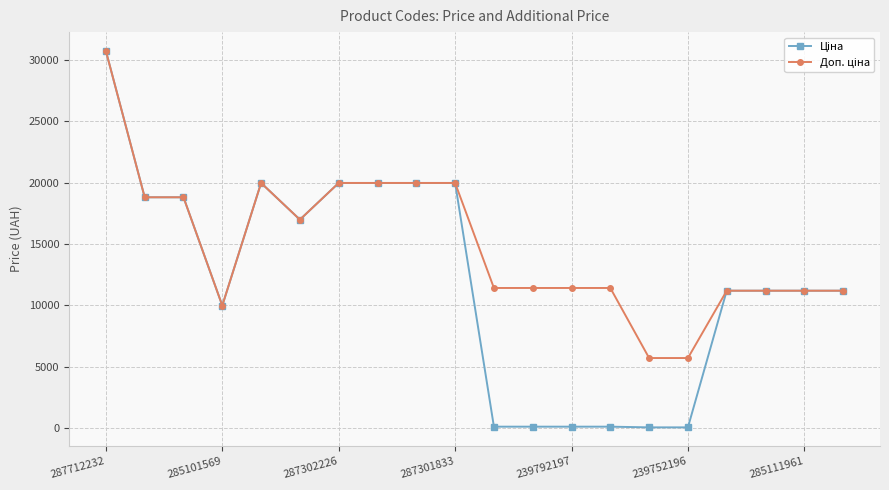

What is the maximum value shown in the chart?

30717.1